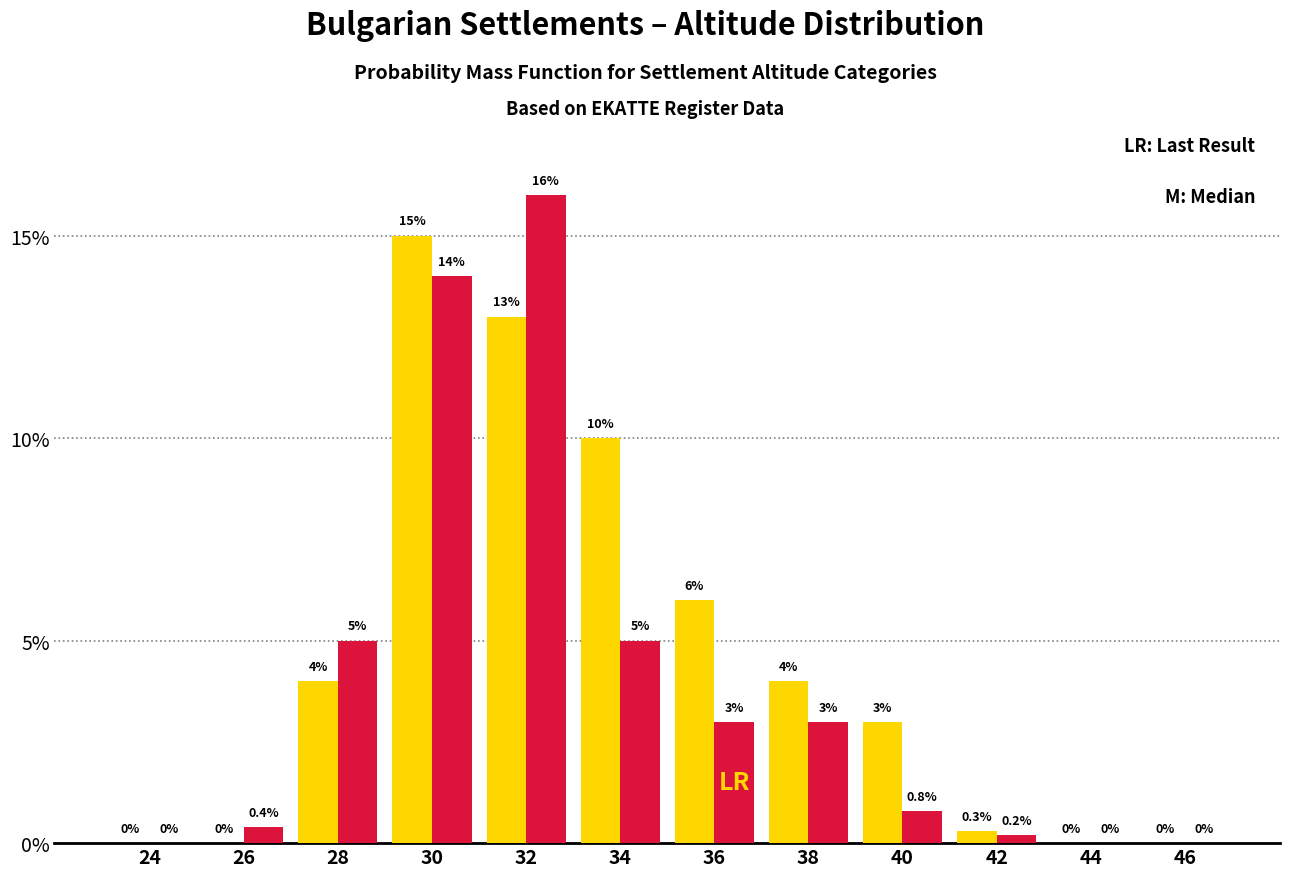

What is the total value across all series at 34?

15.0